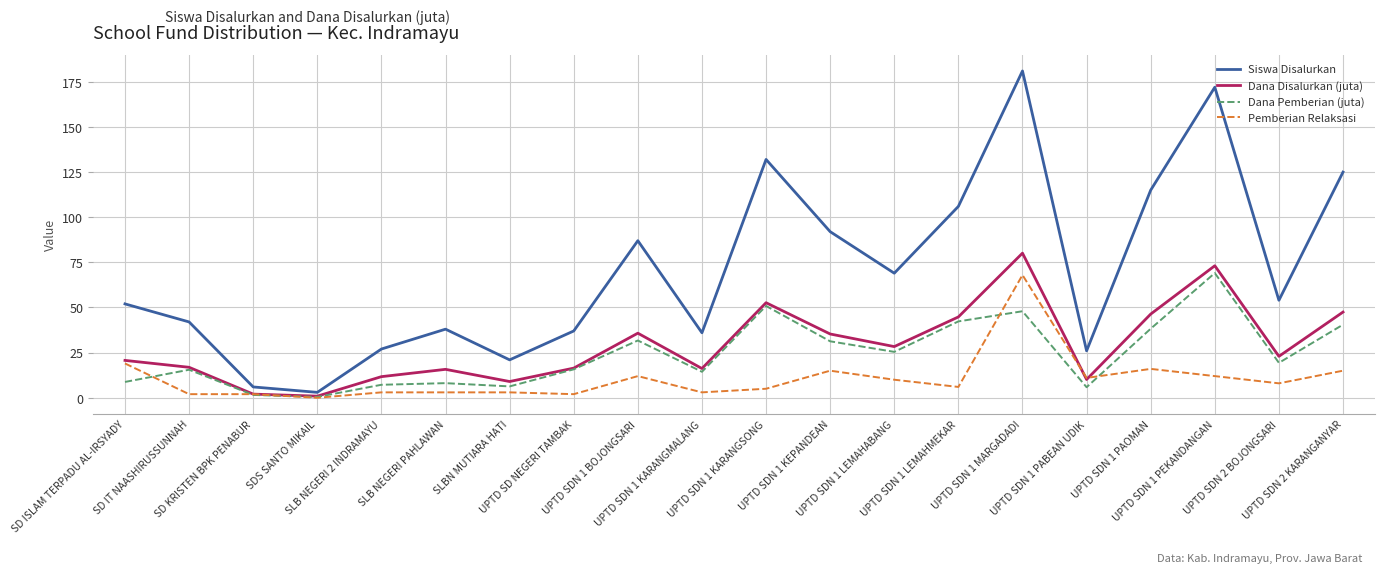

True or false: Siswa Disalurkan and Dana Pemberian (juta) intersect in this chart.

False